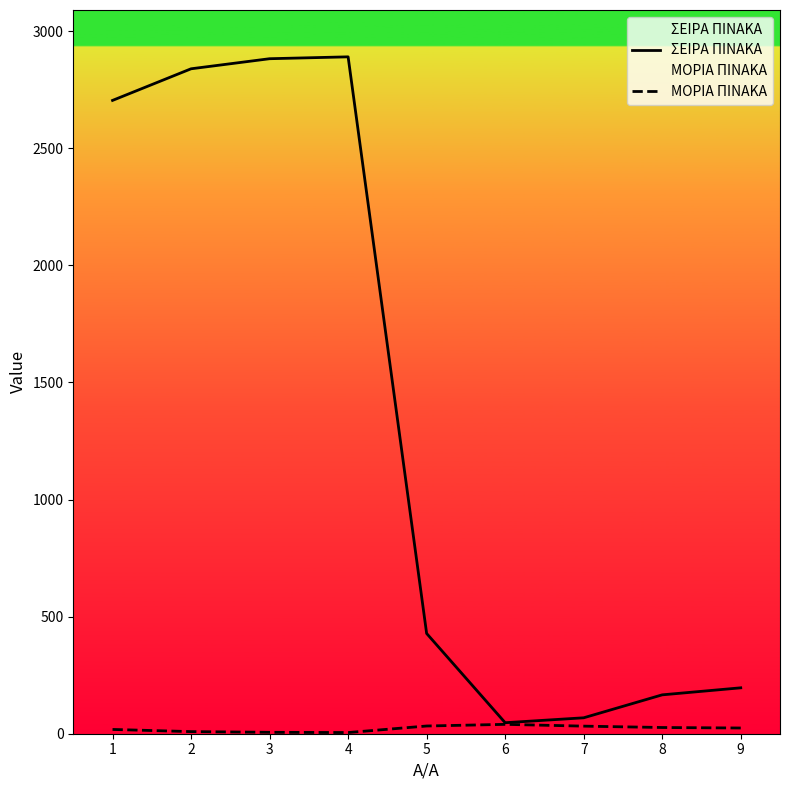

Between 1 and 7, which series saw the biggest shift?

ΣΕΙΡΑ ΠΙΝΑΚΑ